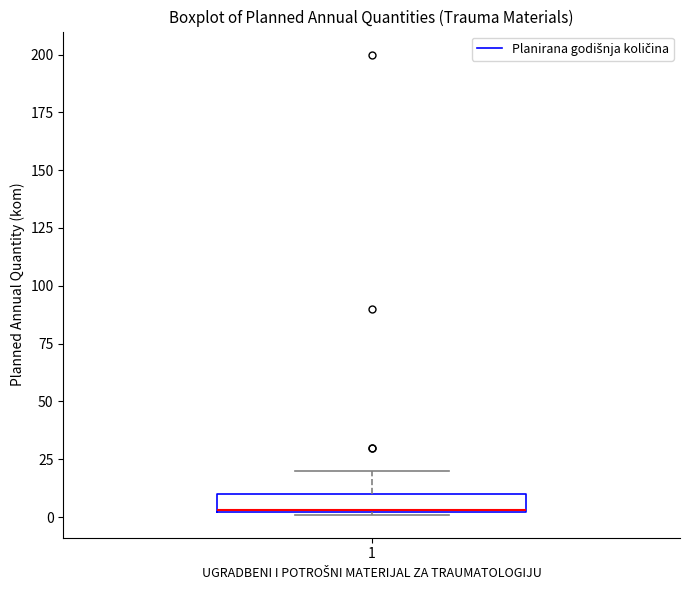

Where does the upper whisker of the box at x = 1 end on the y-axis? The values are not printed on the chart, so give them approximately, as read against the axis.

20